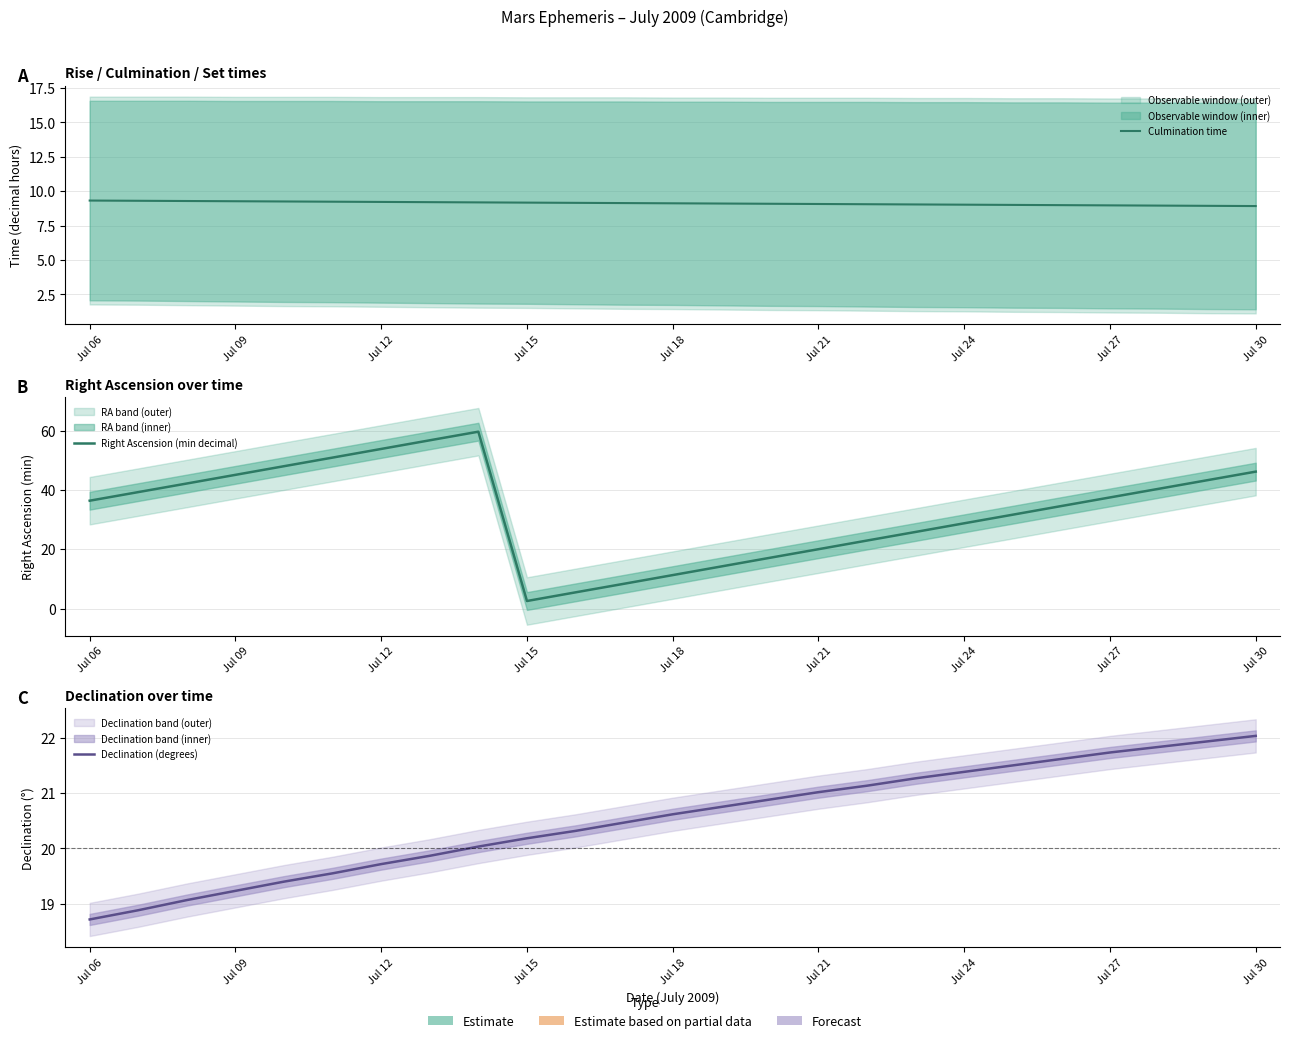

Between Jul 15 and 14, which series saw the biggest shift?

Right Ascension (min decimal)